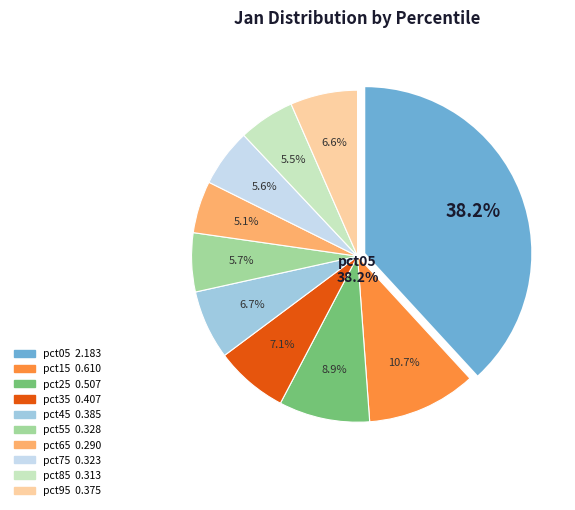

Rank the categories by value from lowest to highest.

pct65, pct85, pct75, pct55, pct95, pct45, pct35, pct25, pct15, pct05